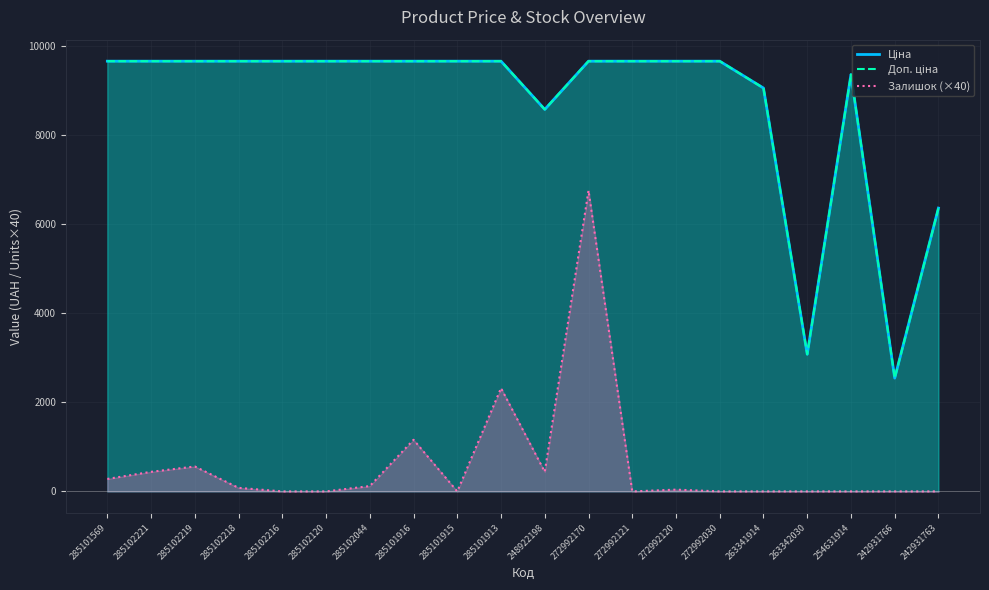

True or false: Залишок (×40) and Ціна intersect in this chart.

False